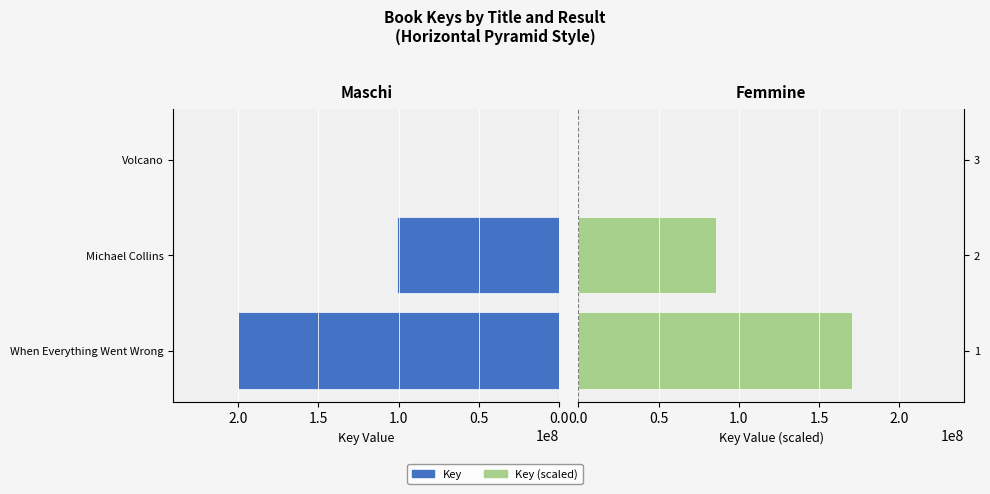

How many data points in Key (scaled) are above 85892875?

2